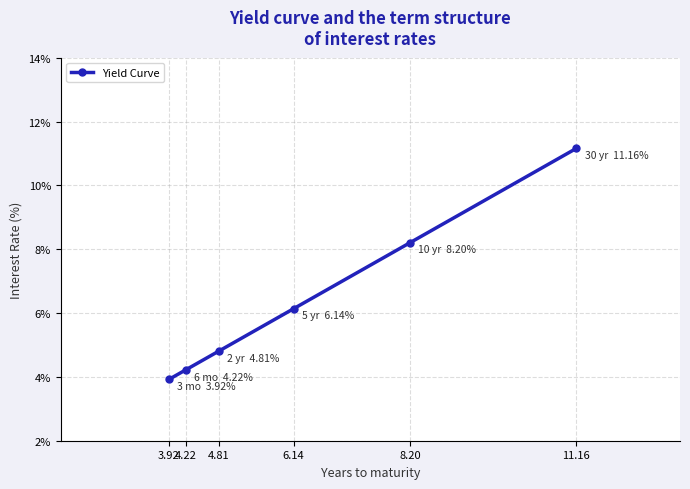

Reading right to left, extract all data points from this chart.

11.2	8.2	6.1	4.8	4.2	3.9